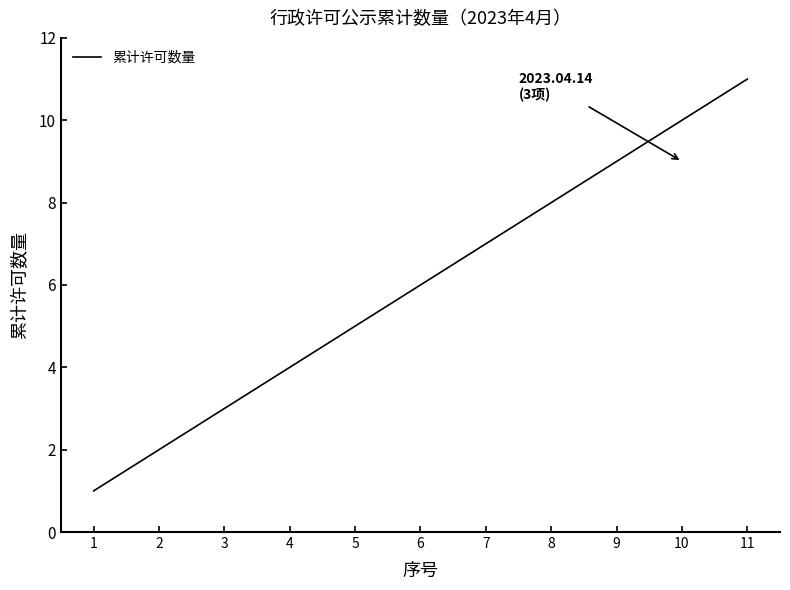

Reading left to right, list all the values displayed in this chart.

1=1	2=2	3=3	4=4	5=5	6=6	7=7	8=8	9=9	10=10	11=11